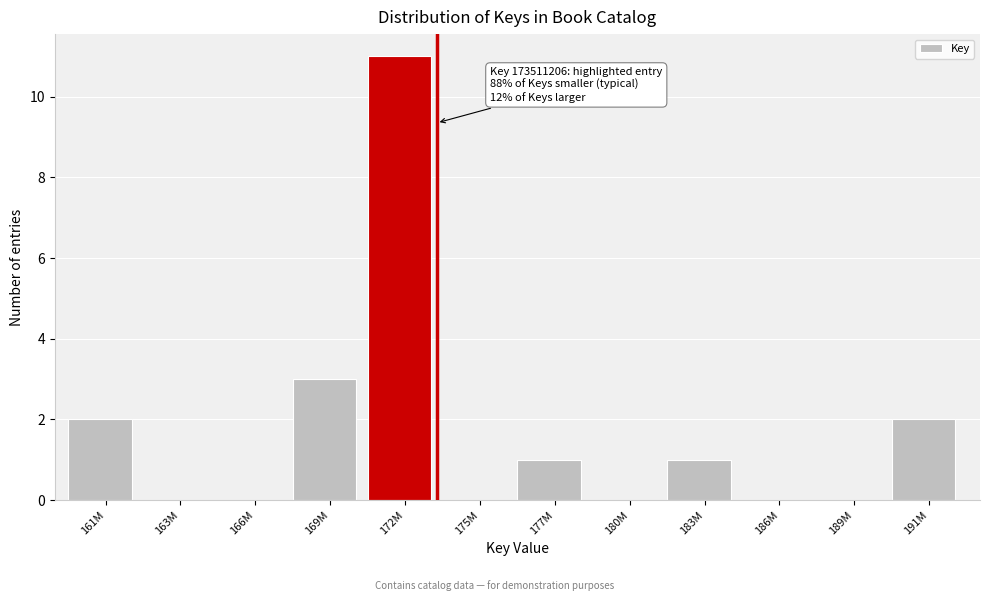

Reading left to right, list all the values displayed in this chart.

161M=2	163M=0	166M=0	169M=3	172M=11	175M=0	177M=1	180M=0	183M=1	186M=0	189M=0	191M=2